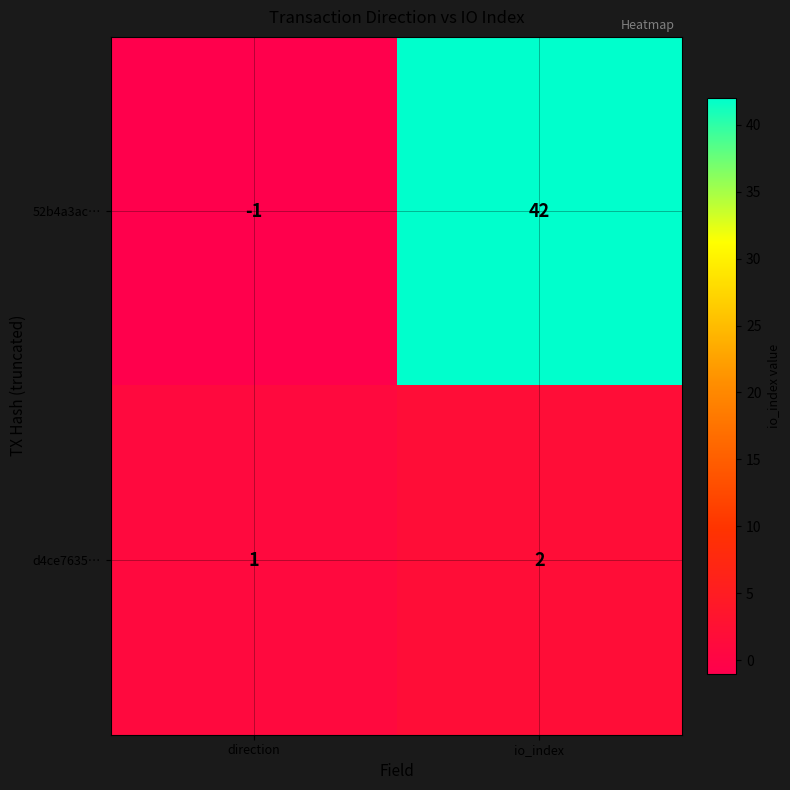

What is the difference between the maximum and minimum values in the 52b4a3ac… series?

43